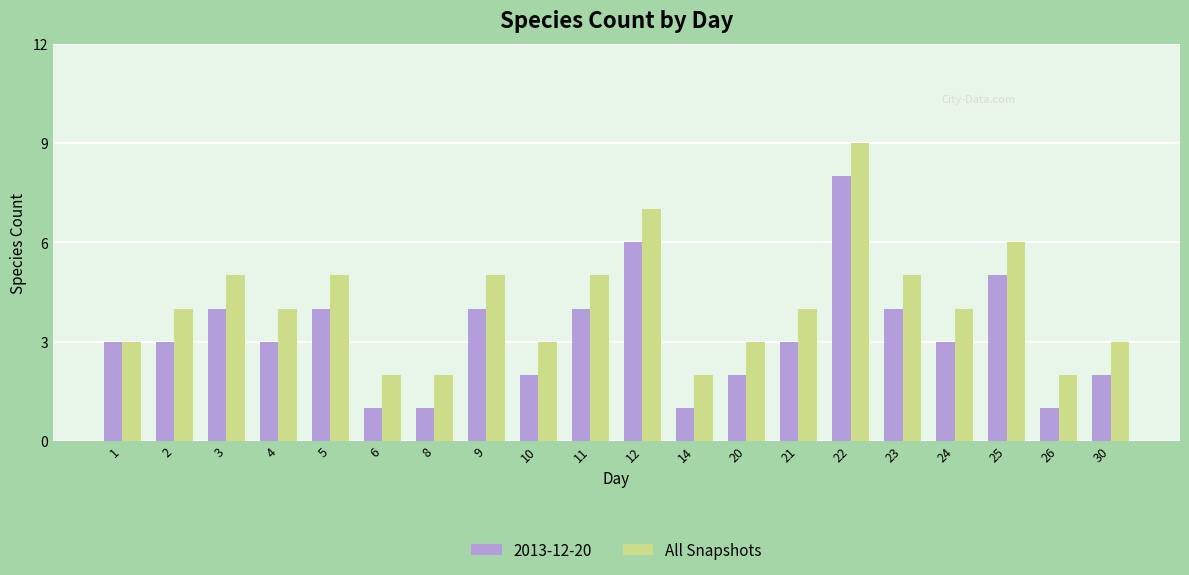

Read the All Snapshots value at 20.

3